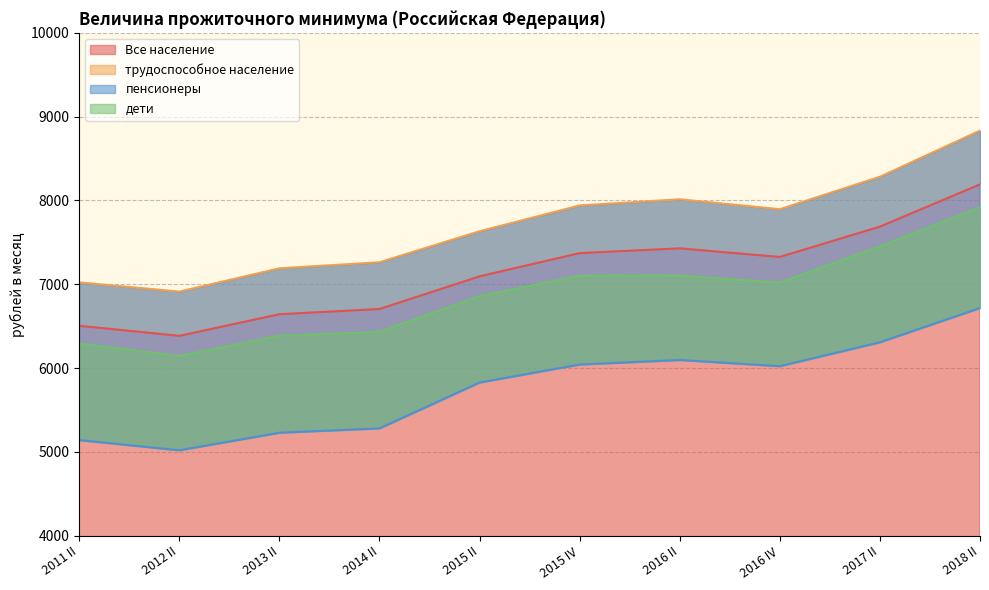

At which label does трудоспособное население first exceed 7896?

2015 IV